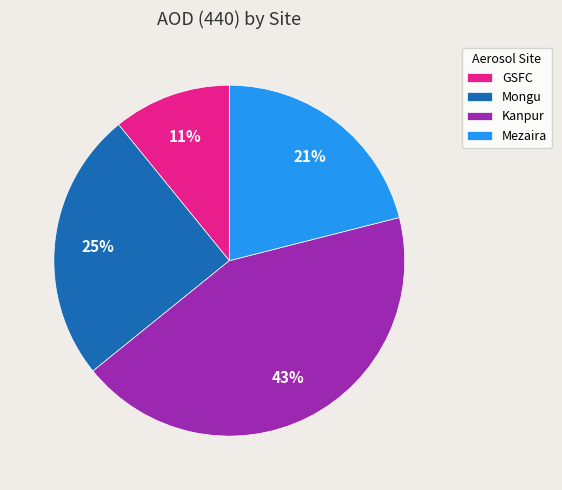

To the nearest percent, what percentage of the pie is Mezaira?

21%